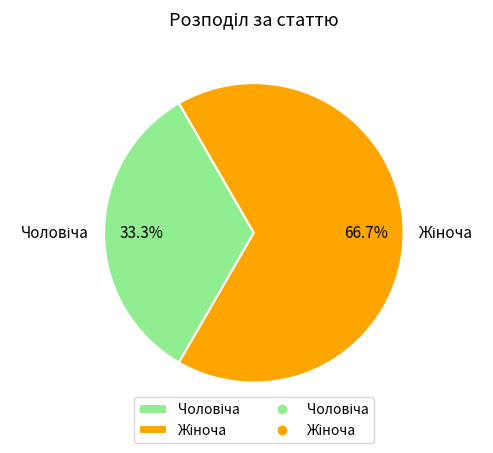

Is there a majority slice in this chart?

Yes